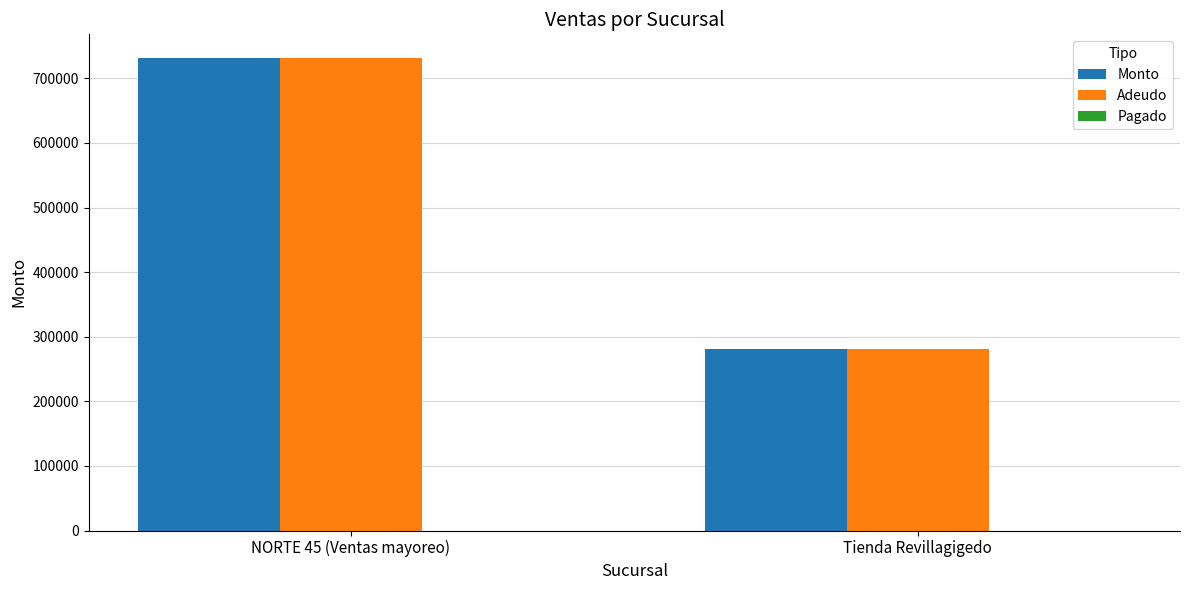

What is the highest value of the Monto series?

731600.0